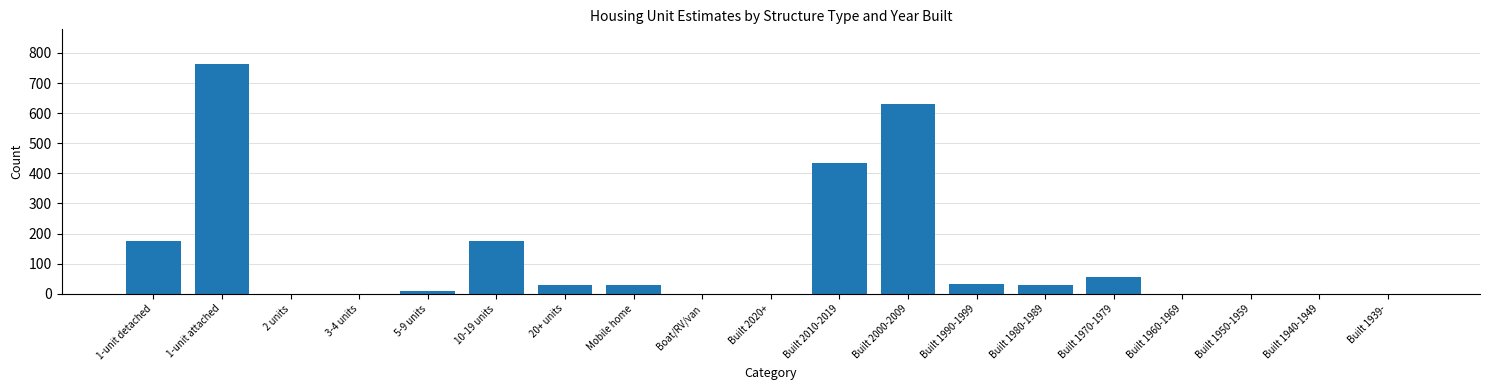

Where is the data nearest to the value 382?

Built 2010-2019